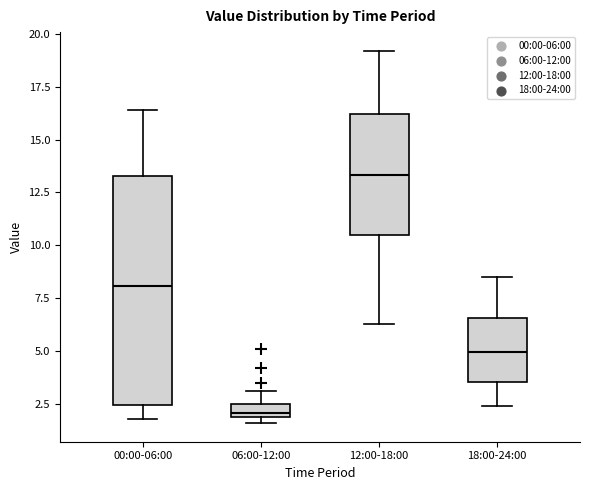

Which box is the tallest, from its lower edge to its upper edge?

00:00-06:00